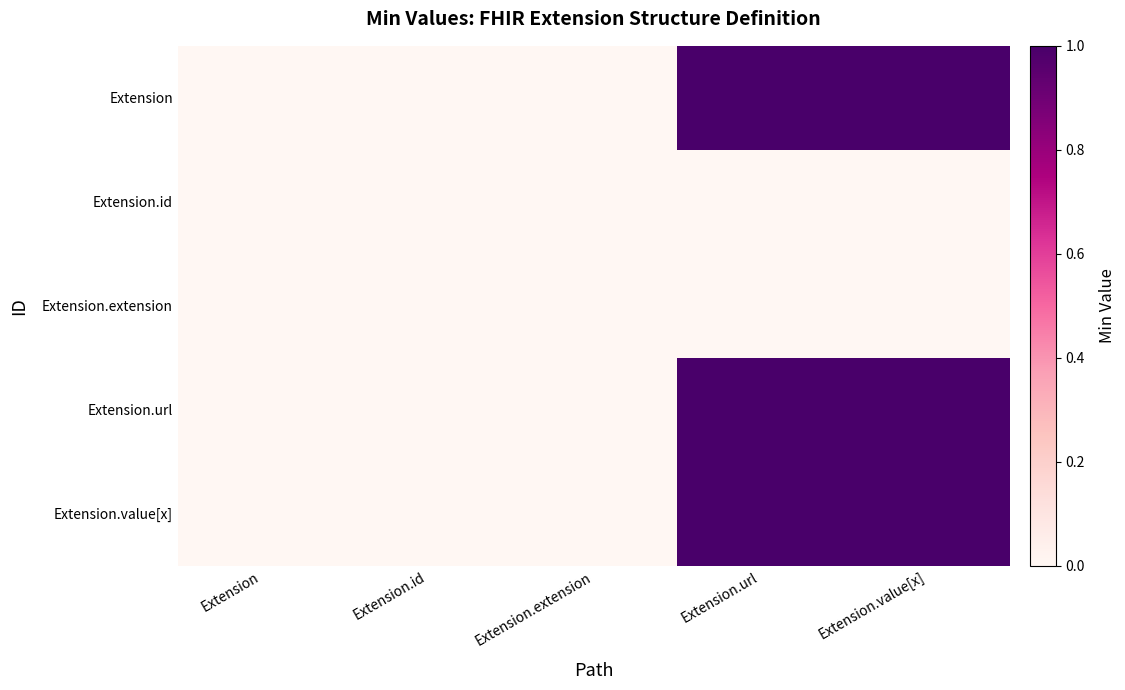

Reading right to left, extract all data points from this chart.

Extension: Extension.value[x]=1	Extension.url=1	Extension.extension=0	Extension.id=0	Extension=0
Extension.id: Extension.value[x]=0	Extension.url=0	Extension.extension=0	Extension.id=0	Extension=0
Extension.extension: Extension.value[x]=0	Extension.url=0	Extension.extension=0	Extension.id=0	Extension=0
Extension.url: Extension.value[x]=1	Extension.url=1	Extension.extension=0	Extension.id=0	Extension=0
Extension.value[x]: Extension.value[x]=1	Extension.url=1	Extension.extension=0	Extension.id=0	Extension=0